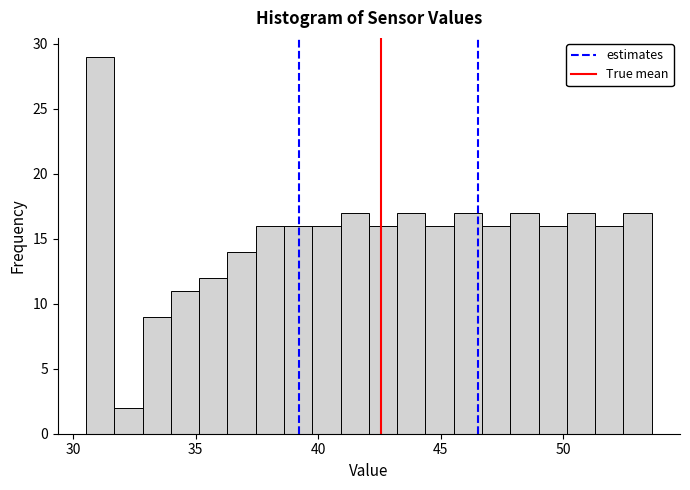

Around what value on the x-axis is the tallest bar? Give the approximate position of its centre, as read against the axis.

31.0